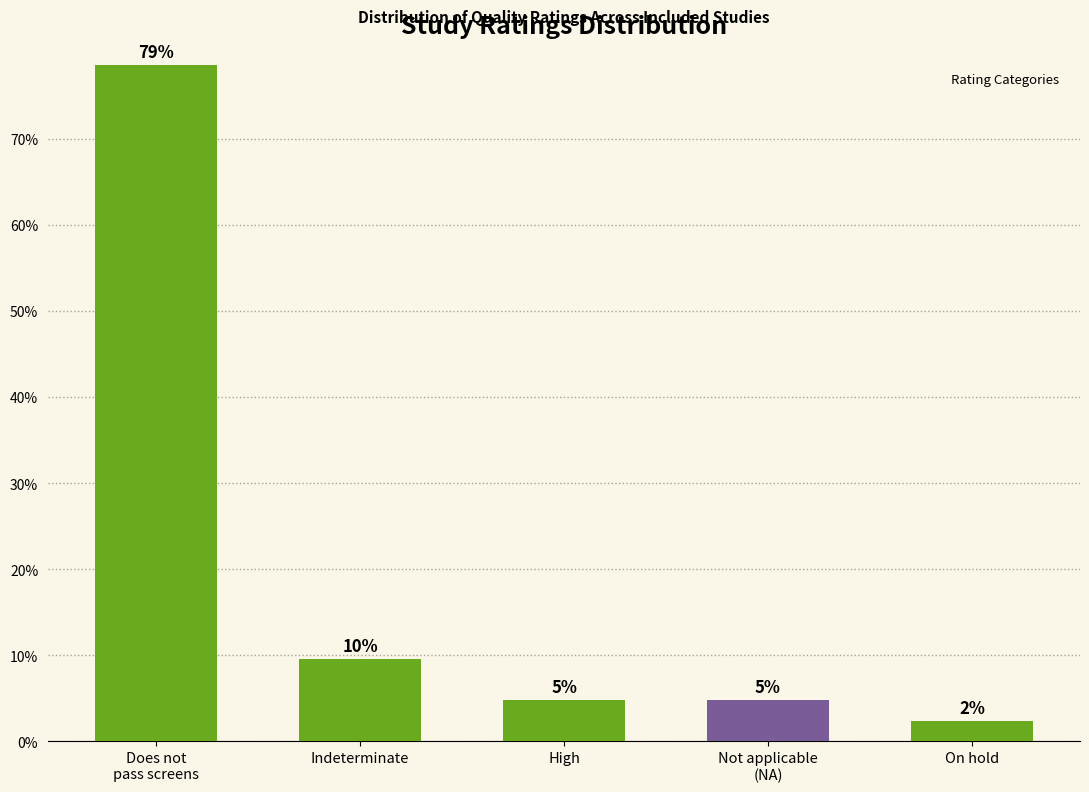

Reading left to right, what are all the values shown in this chart?

78.6	9.5	4.8	4.8	2.4